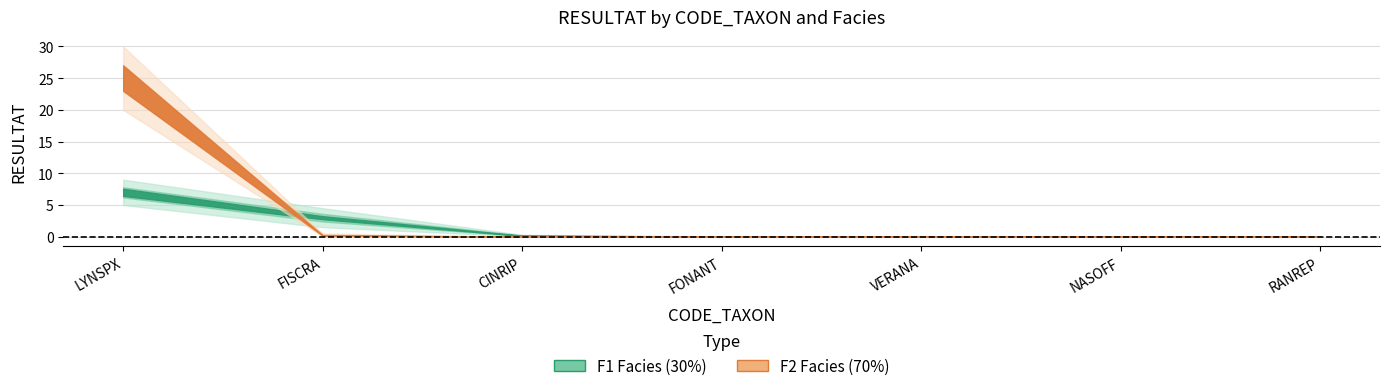

Does the chart have visible grid lines?

Yes